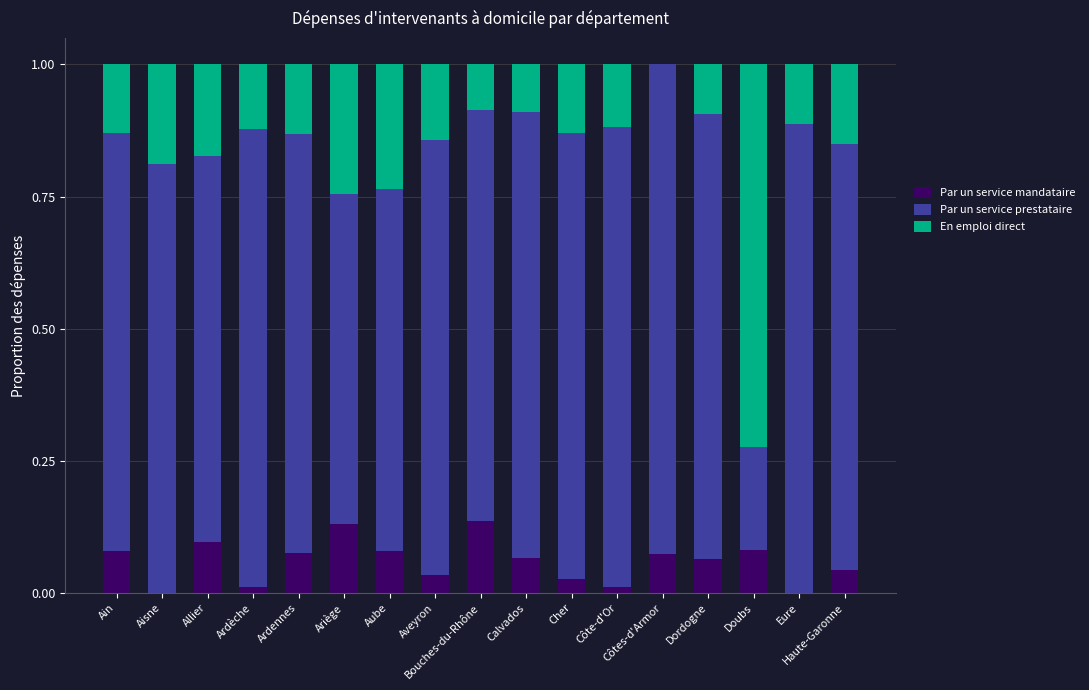

Which series changed the most between Aveyron and Calvados?

En emploi direct